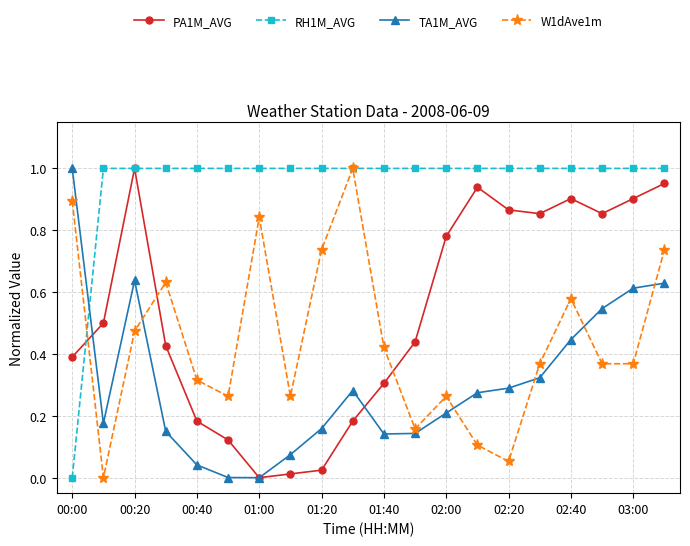

True or false: TA1M_AVG has more than 0 points higher than both neighbors.

True